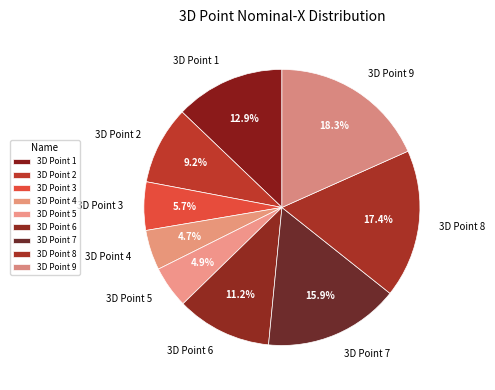

Count the number of slices in the pie.

9